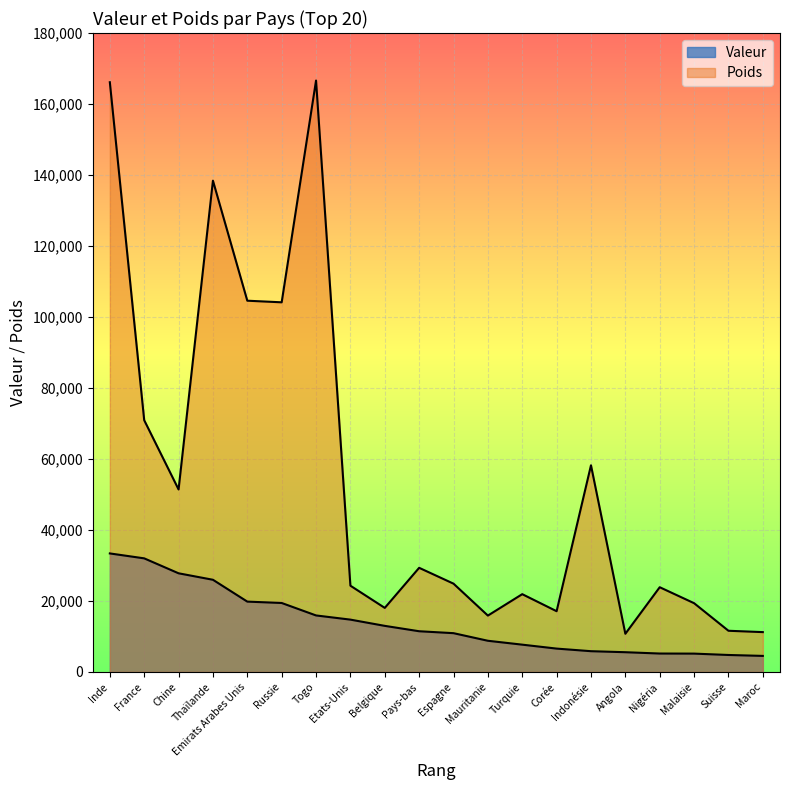

True or false: Poids has more than 2 interior local peaks.

True